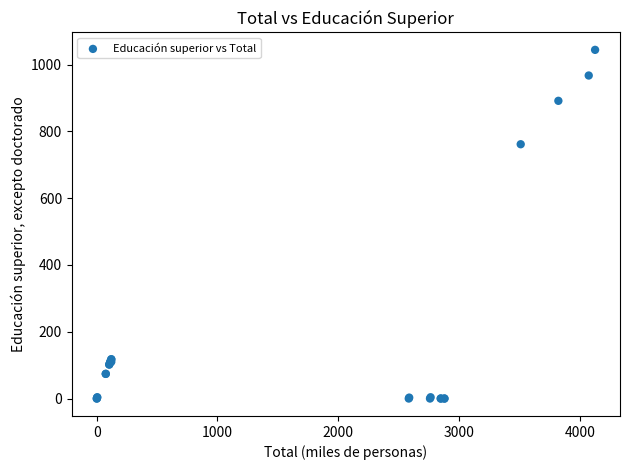

What Y value in the scatter plot is closest to 522?

761.5